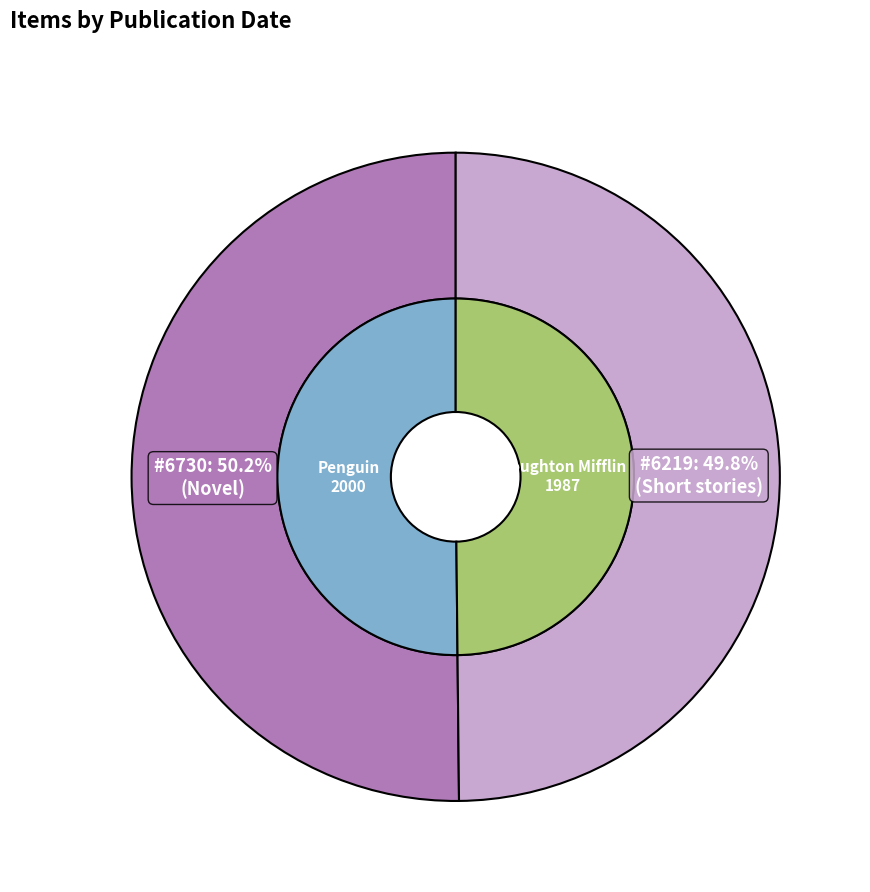

What is the smallest slice in the pie chart?

6219